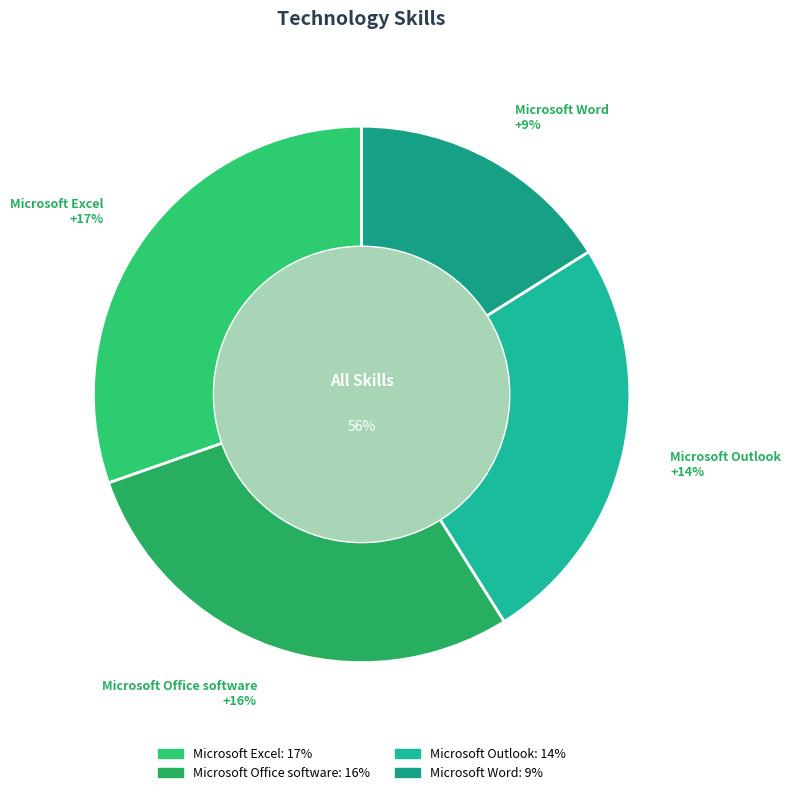

What percentage is the Microsoft Office software slice, to the nearest percent?

29%